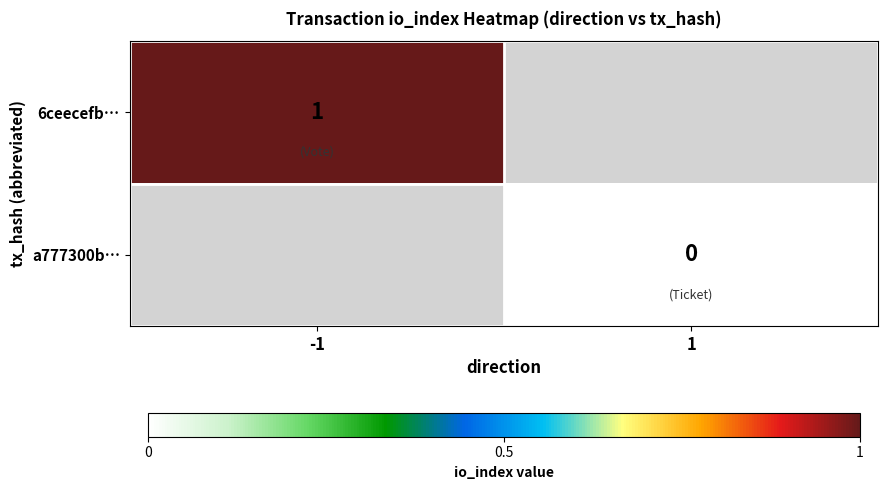

True or false: 6ceecefb… has a value of 2 at -1.

False